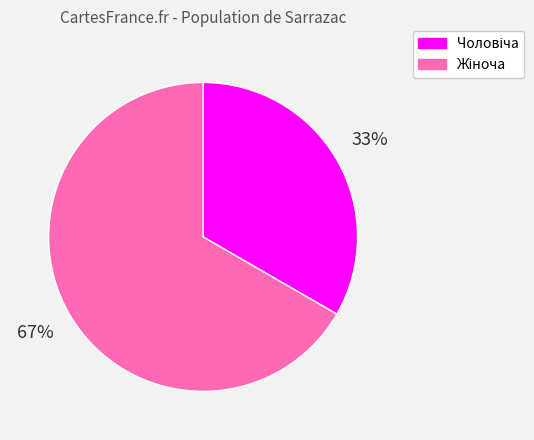

To the nearest percent, what is the average slice percentage?

50%